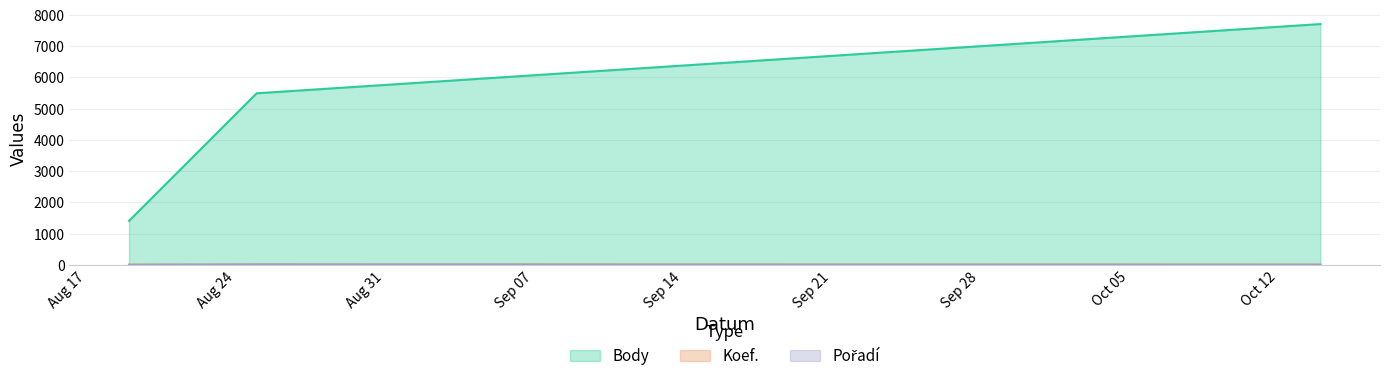

At which label is Body closest to 4557?

2017-08-25